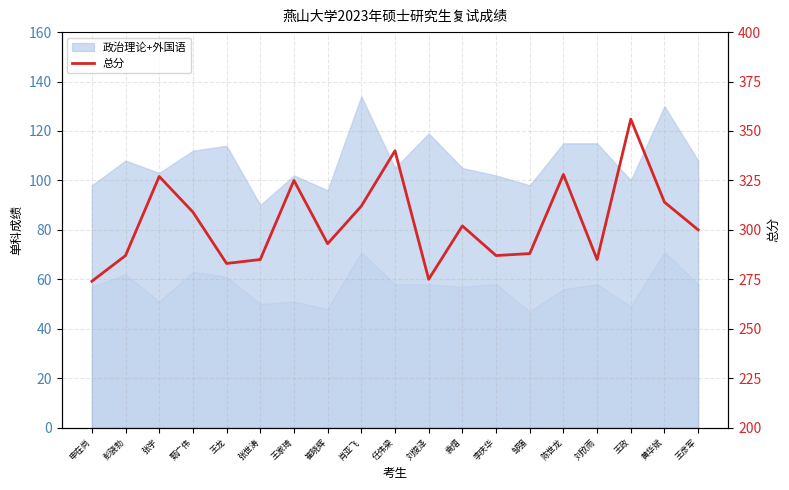

How many data points are above 300?

9